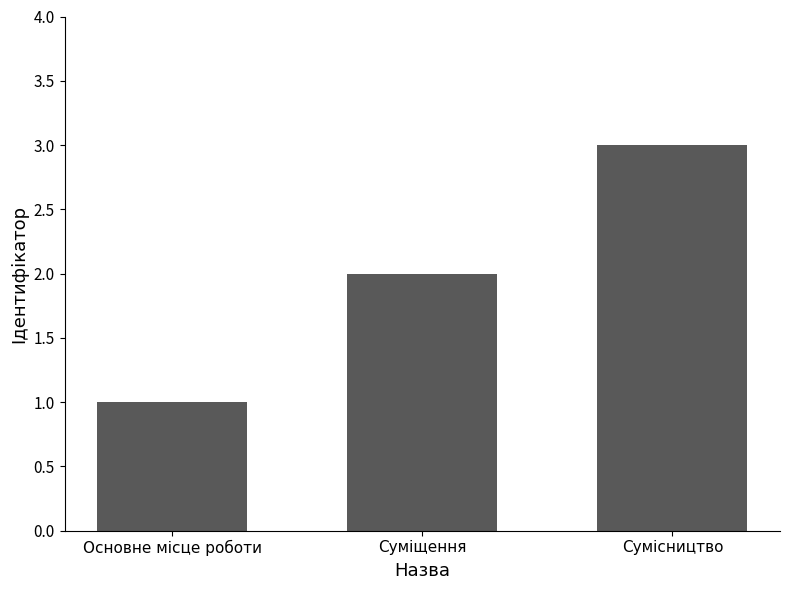

The chart shows a value of 2 at Основне місце роботи. True or false?

False